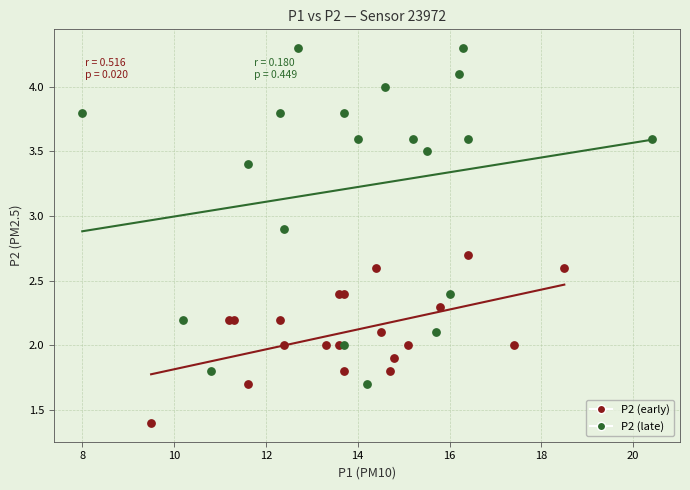

Which series reaches the maximum Y coordinate?

P2 (late)